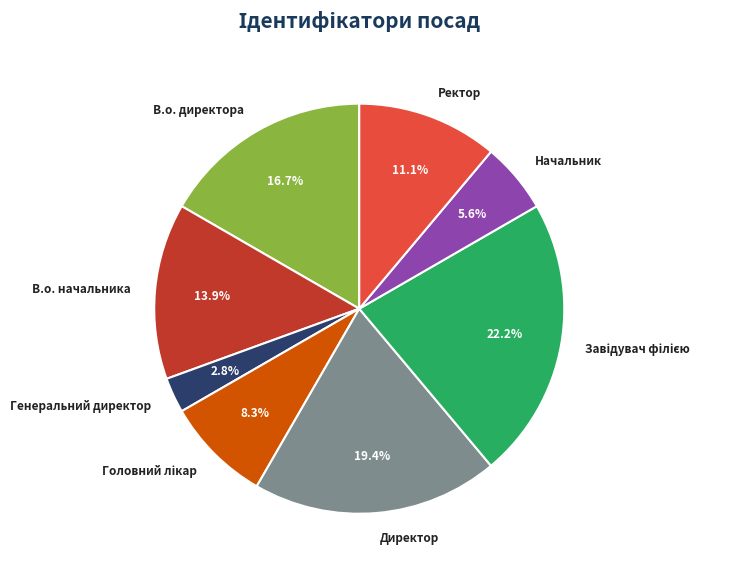

True or false: Директор accounts for 19% of the total.

True